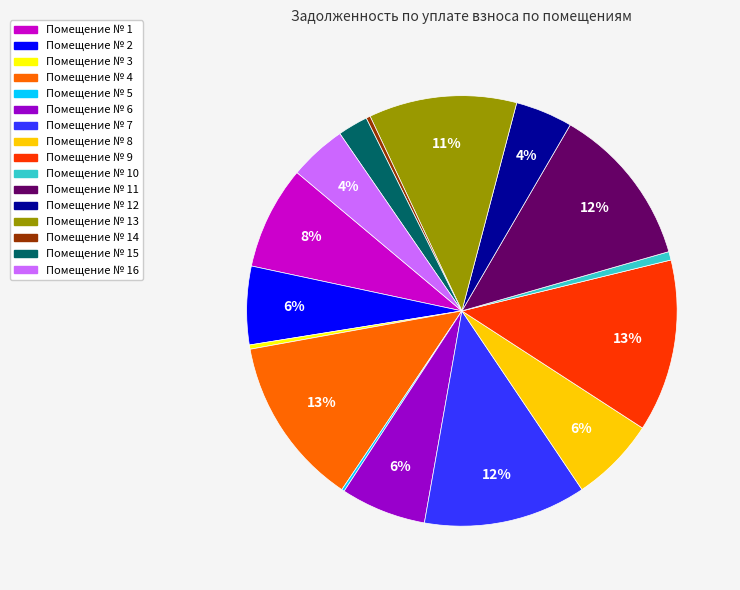

Is there any slice that represents more than half of the pie?

No